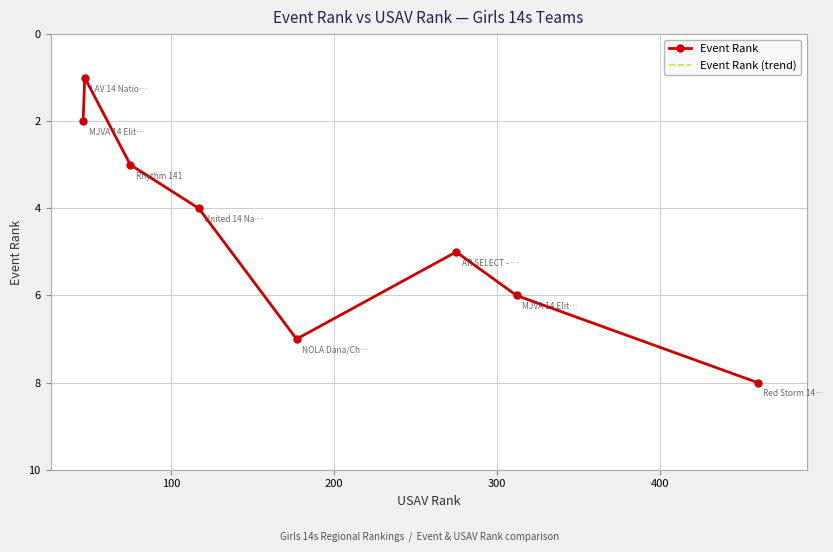

True or false: Event Rank and Event Rank (trend) cross at least once.

False